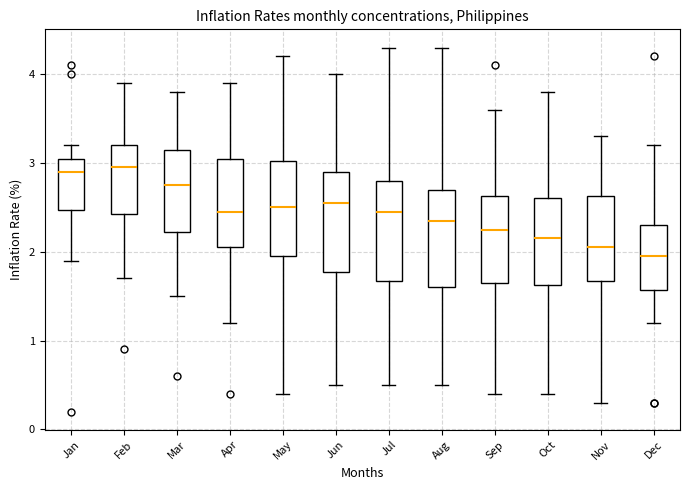

Reading left to right, transcribe this box plot: for each box, give where its median line is, the range the box spans, and where its two whiskers end, as read against the y-axis. The values are not printed on the chart, so give them approximately, as read against the axis.

Jan: median 2.9, box 2.5 to 3.1, whiskers 1.9 to 3.2
Feb: median 3.0, box 2.4 to 3.2, whiskers 1.7 to 3.9
Mar: median 2.8, box 2.2 to 3.2, whiskers 1.5 to 3.8
Apr: median 2.5, box 2.1 to 3.1, whiskers 1.2 to 3.9
May: median 2.5, box 2.0 to 3.0, whiskers 0.4 to 4.2
Jun: median 2.6, box 1.8 to 2.9, whiskers 0.5 to 4.0
Jul: median 2.5, box 1.7 to 2.8, whiskers 0.5 to 4.3
Aug: median 2.4, box 1.6 to 2.7, whiskers 0.5 to 4.3
Sep: median 2.3, box 1.7 to 2.6, whiskers 0.4 to 3.6
Oct: median 2.2, box 1.6 to 2.6, whiskers 0.4 to 3.8
Nov: median 2.1, box 1.7 to 2.6, whiskers 0.3 to 3.3
Dec: median 2.0, box 1.6 to 2.3, whiskers 1.2 to 3.2